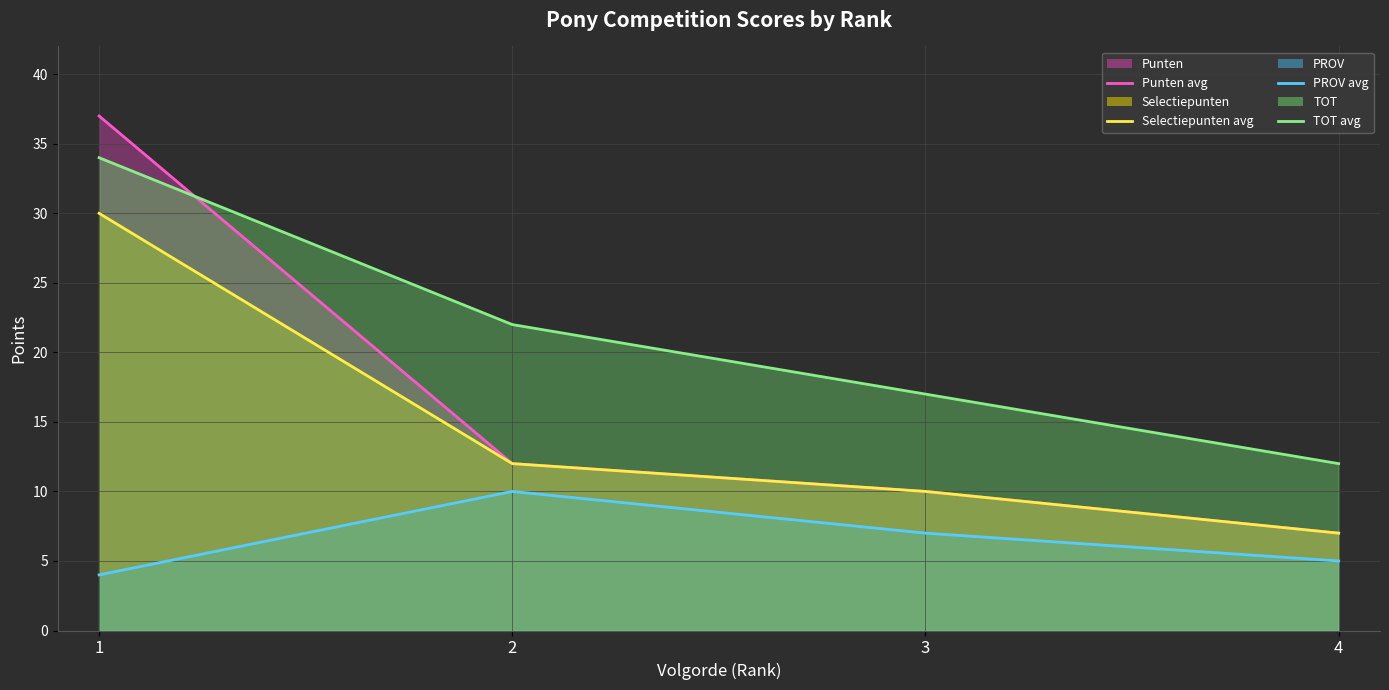

Between 1 and 2, which series saw the biggest shift?

Punten (line)